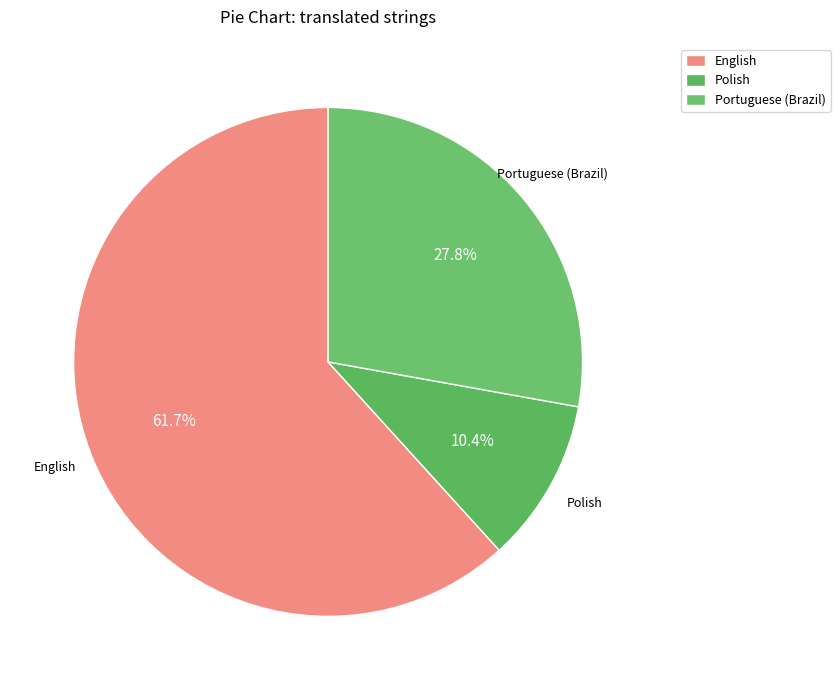

Which has a higher value, Polish or English?

English